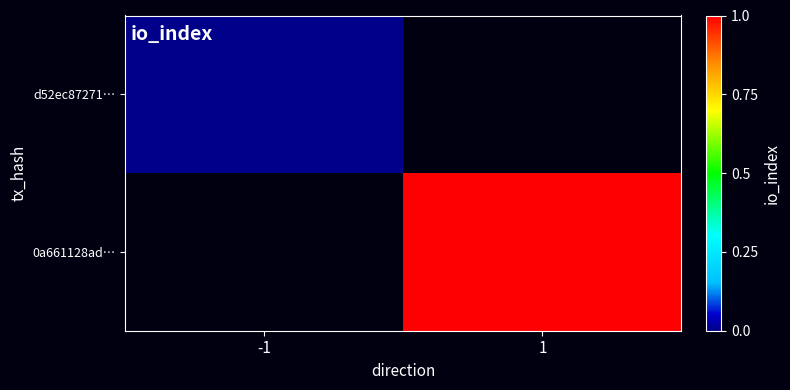

Rank the categories by d52ec87271… value from lowest to highest.

-1, 1